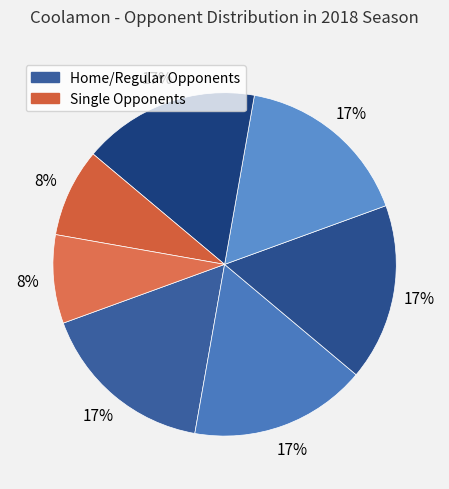

Count the number of slices in the pie.

7